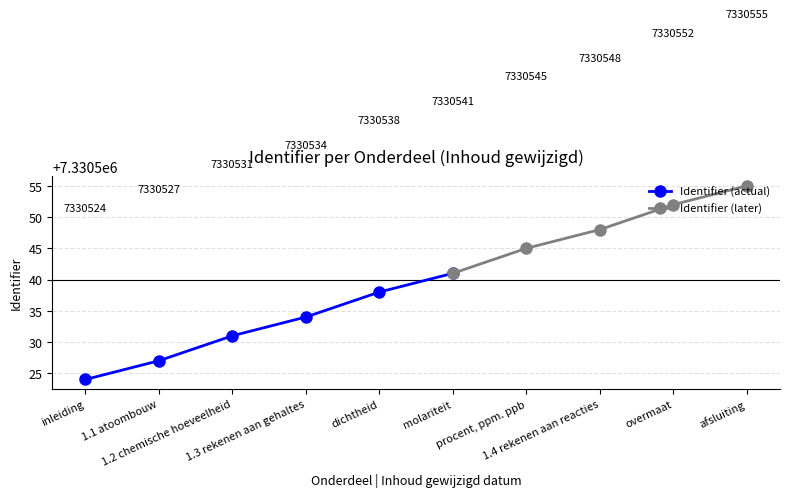

The value at 2022-10-12 10:30:43 is 7330531. True or false?

True